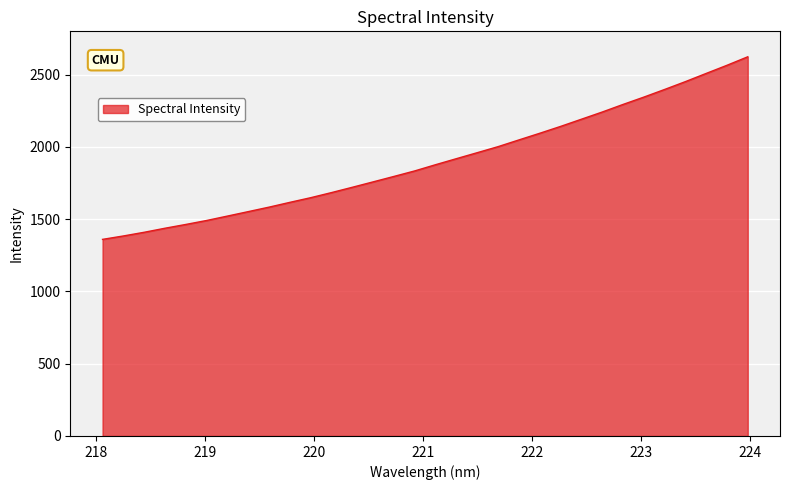

What is the difference between the maximum and minimum values?

1263.4